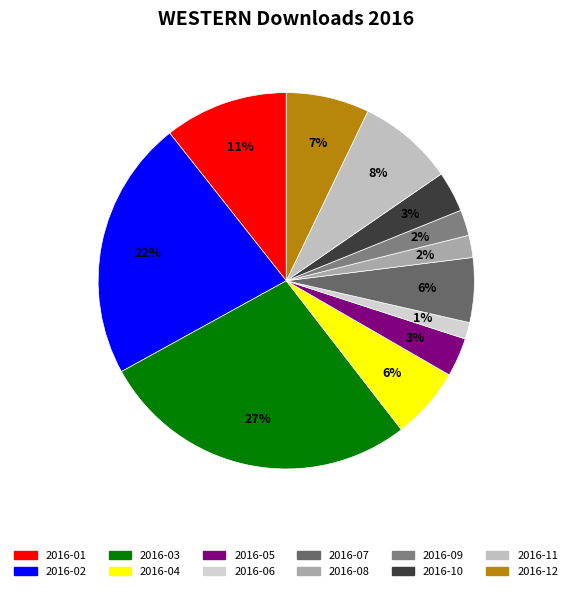

How many slices are in this pie chart?

12